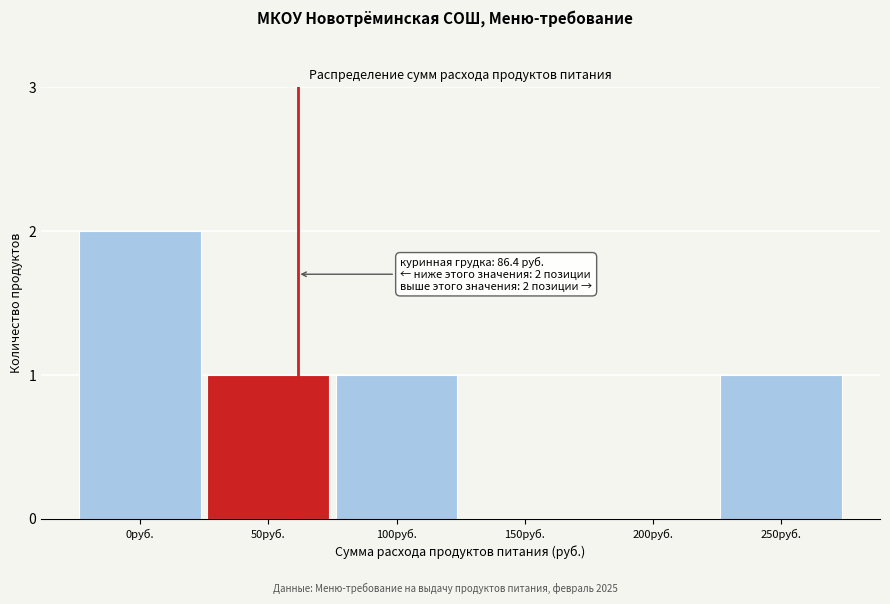

Reading right to left, extract all data points from this chart.

250руб.=1	200руб.=0	150руб.=0	100руб.=1	50руб.=1	0руб.=2